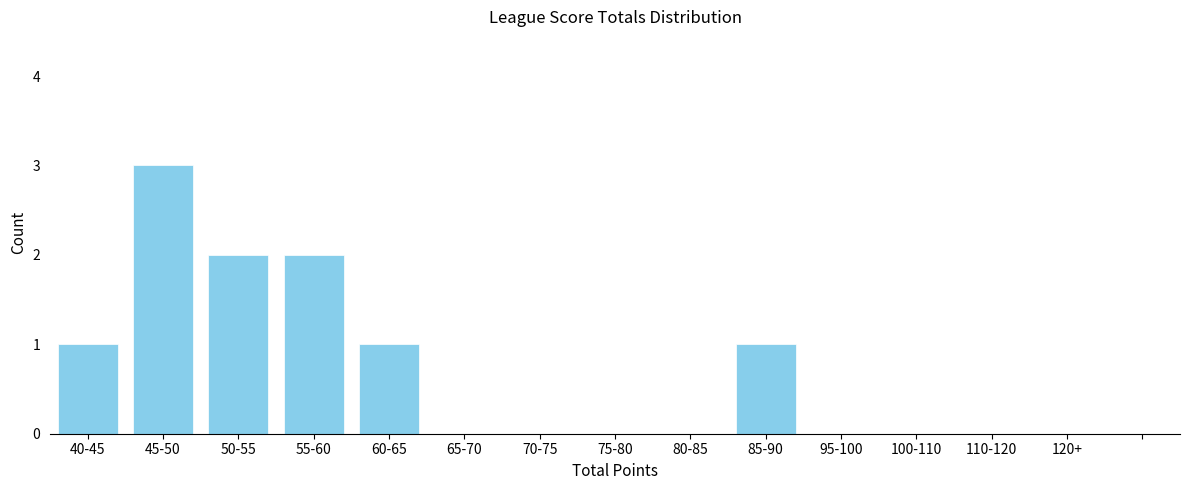

Reading right to left, extract all data points from this chart.

85-90=1	80-85=0	75-80=0	70-75=0	65-70=0	60-65=1	55-60=2	50-55=2	45-50=3	40-45=1